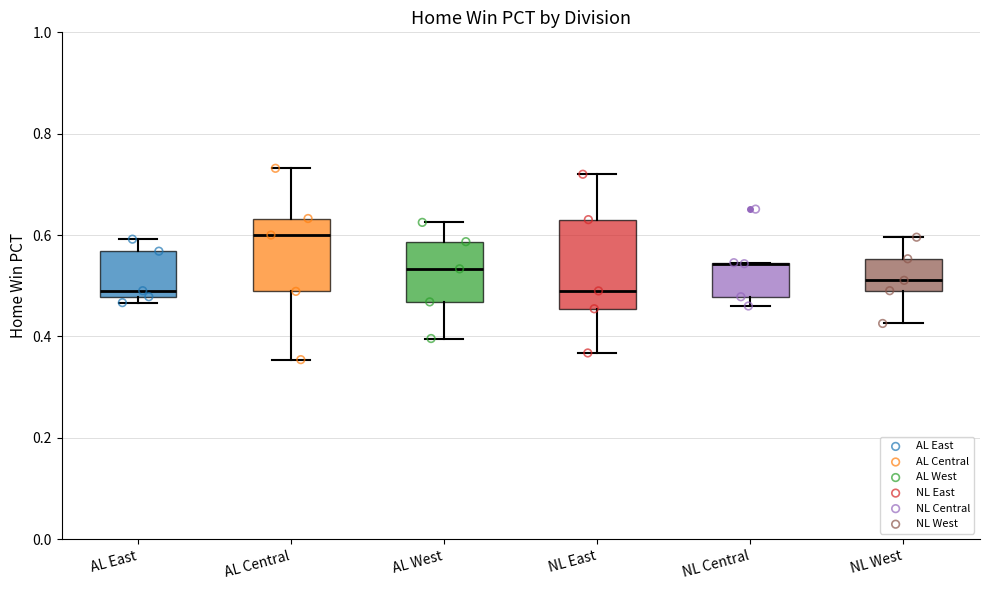

Reading left to right, read every box against the y-axis: the position of its median line, the range the box covers, and the ends of its whiskers. The values are not printed on the chart, so give them approximately, as read against the axis.

AL East: median 0.50, box 0.48 to 0.56, whiskers 0.46 to 0.60
AL Central: median 0.60, box 0.48 to 0.64, whiskers 0.36 to 0.74
AL West: median 0.54, box 0.46 to 0.58, whiskers 0.40 to 0.62
NL East: median 0.48, box 0.46 to 0.64, whiskers 0.36 to 0.72
NL Central: median 0.54 (drawn on the box's upper edge), box 0.48 to 0.54, whiskers 0.46 to 0.54
NL West: median 0.52, box 0.50 to 0.56, whiskers 0.42 to 0.60